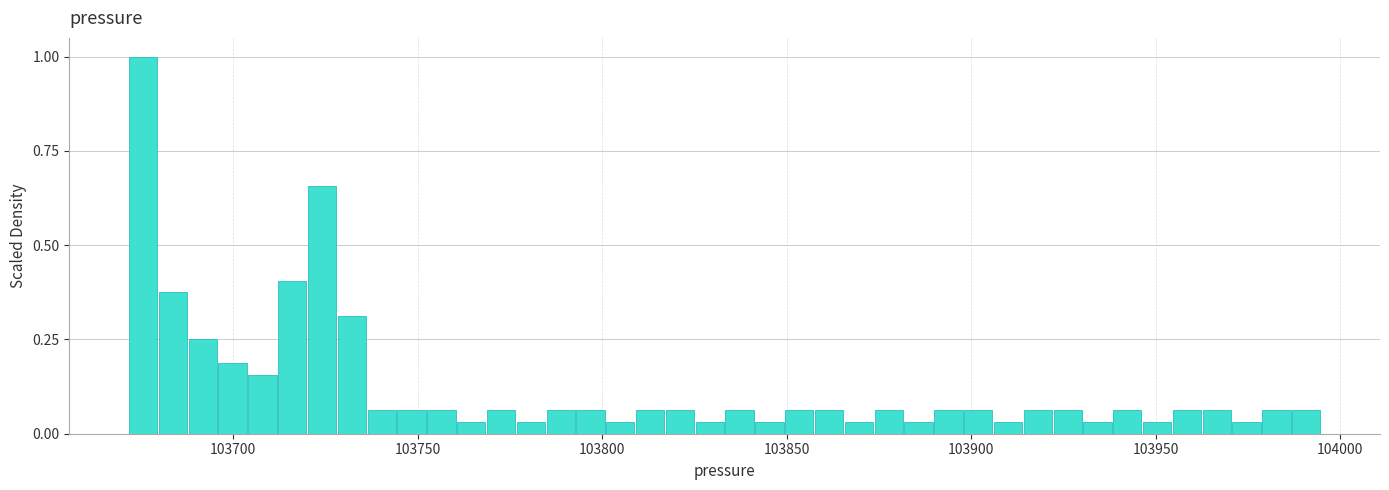

Read against the x-axis, roughly where is the centre of the tallest bar?

103675